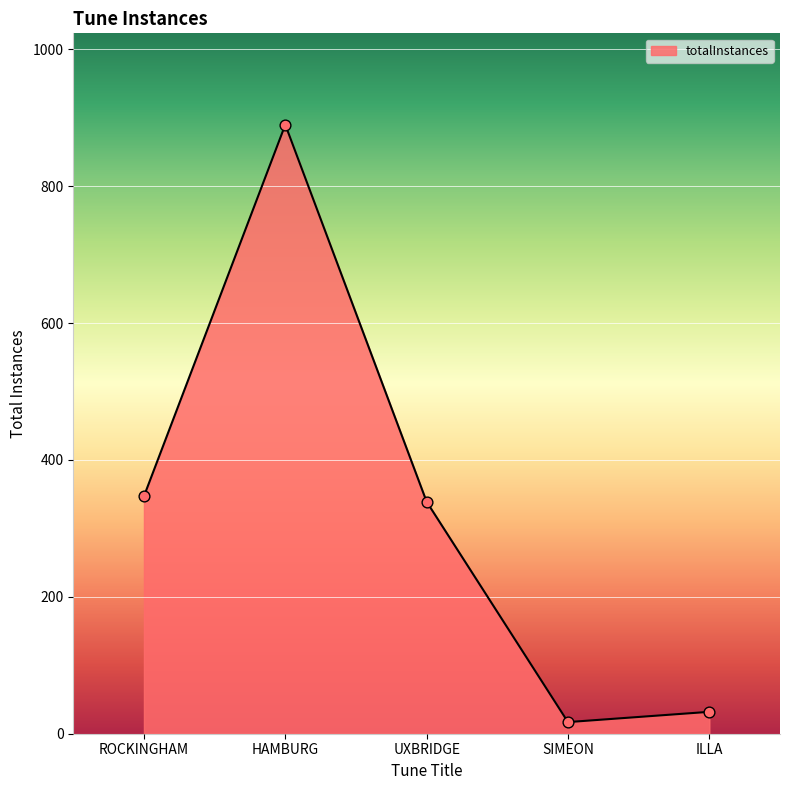

Which has a higher value, HAMBURG or ILLA?

HAMBURG